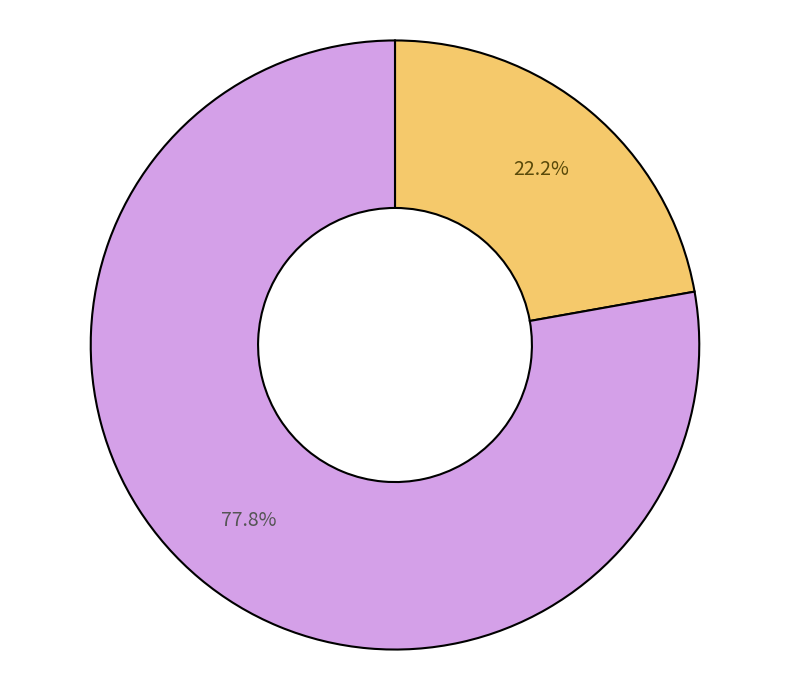

Does any single category account for the majority?

Yes